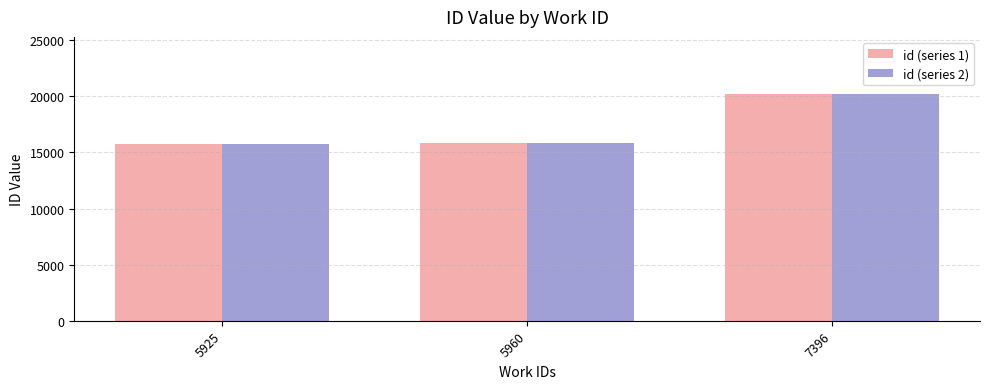

Are the bars horizontal?

No